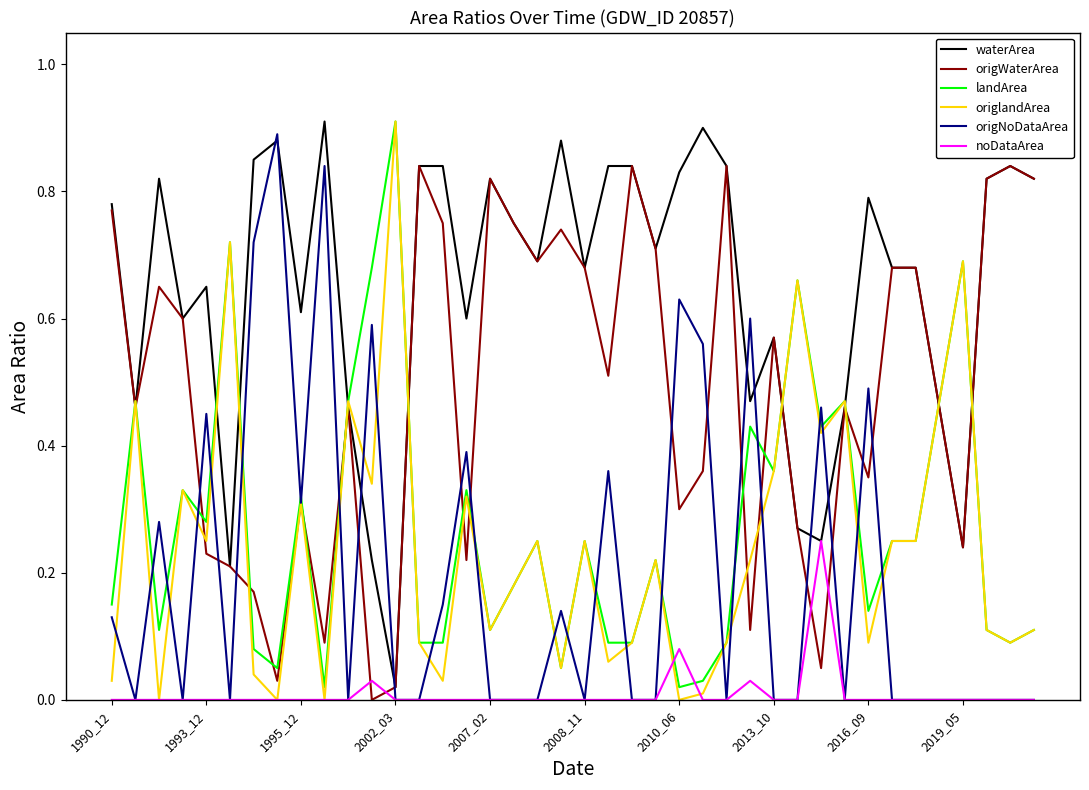

Which series has the largest total across all categories?

waterArea